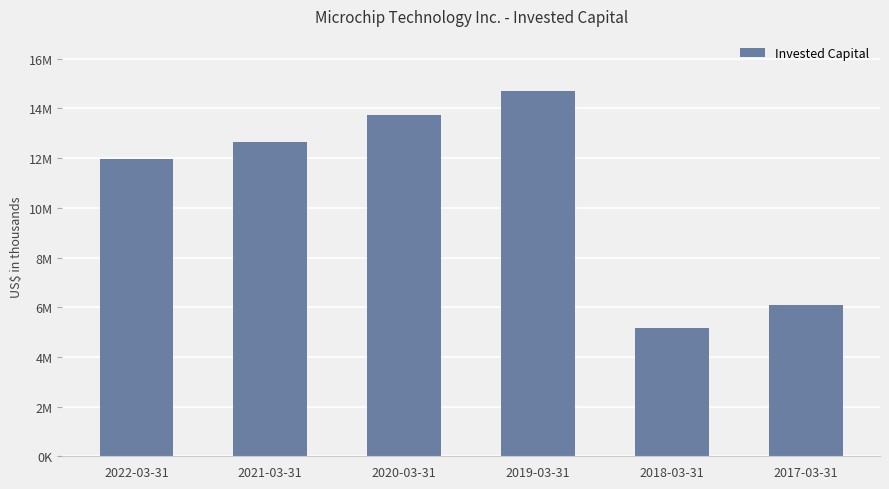

What value does the data have at 2019-03-31, to the nearest 50?

14715400